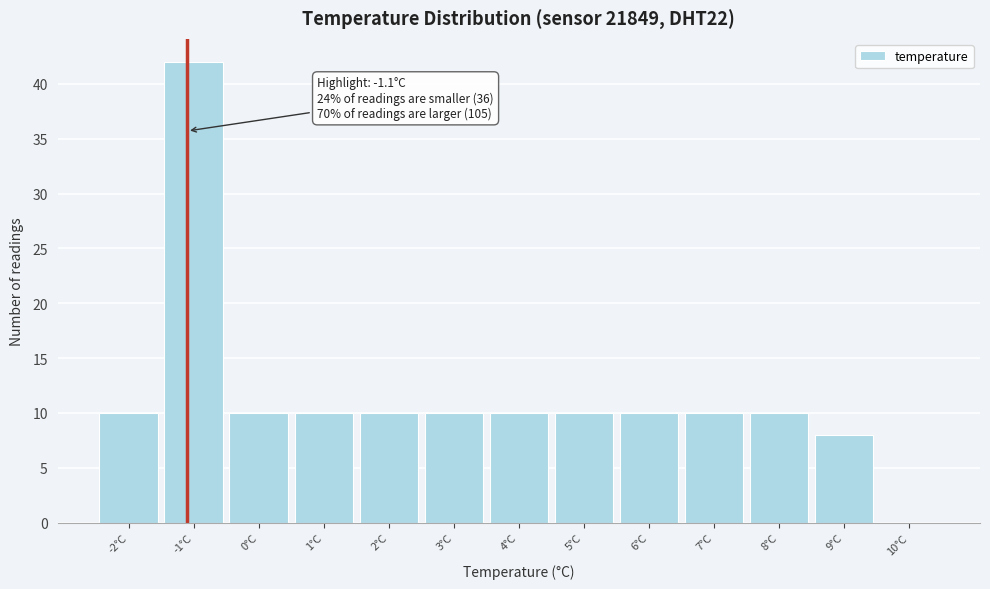

Over which range of the x-axis is the bar tallest?

-1.5 to -0.5